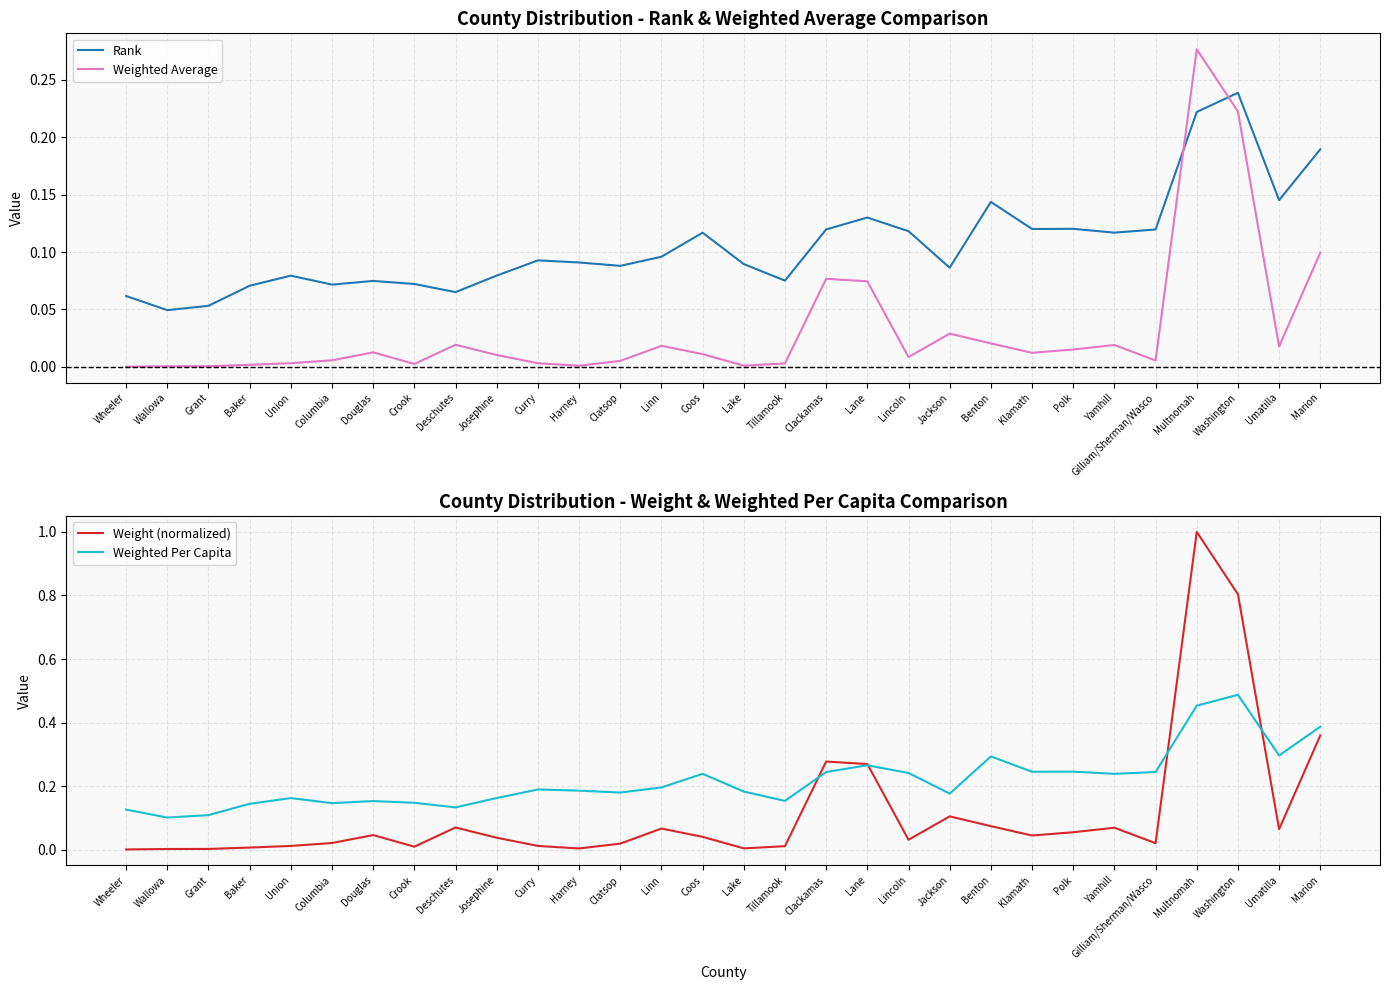

What position from the right is Lincoln?

11